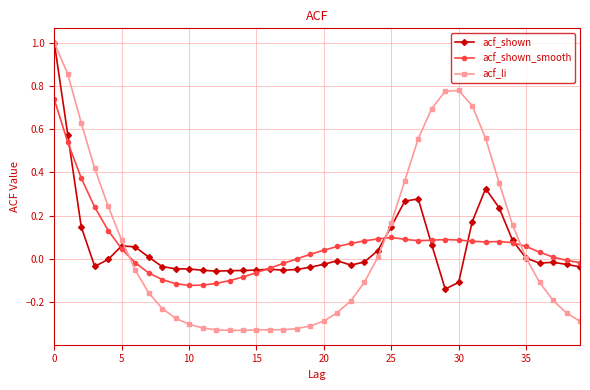

True or false: acf_shown_smooth has more than 2 interior local peaks.

True